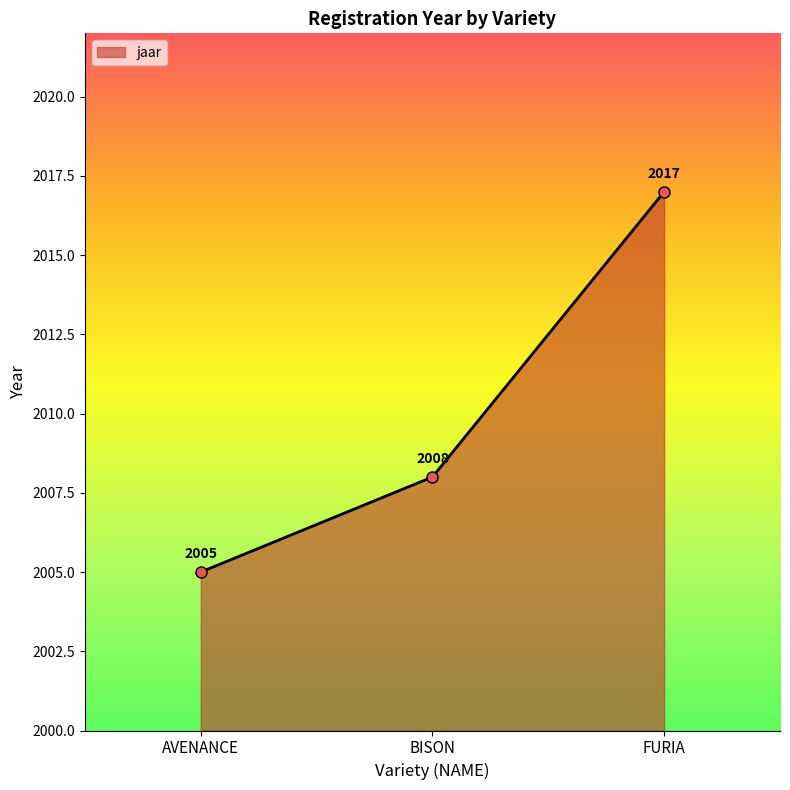

Which category has the highest value across all series?

FURIA